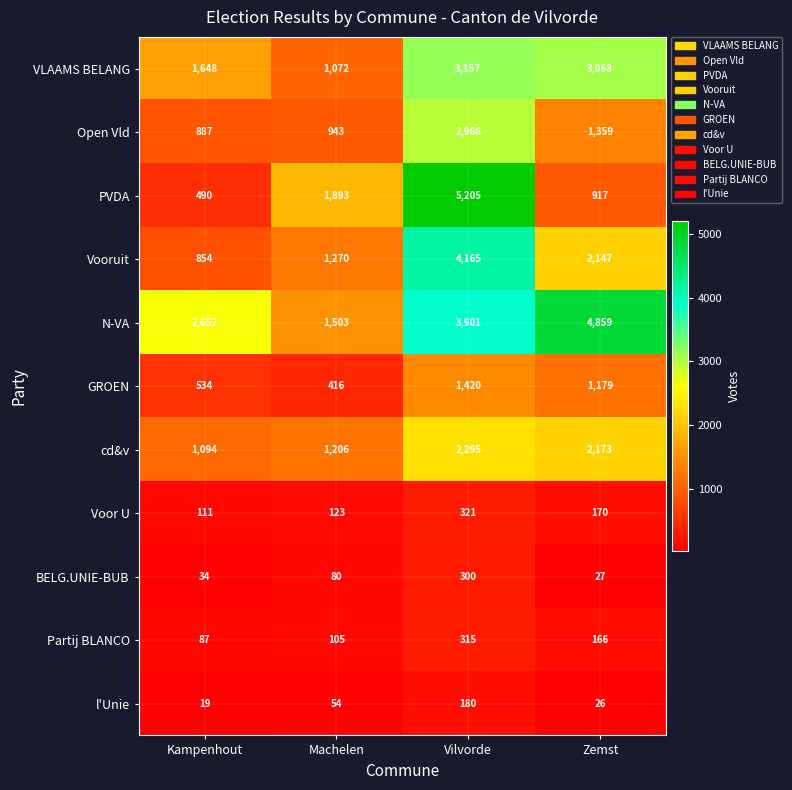

What is the difference between the highest and lowest values at Kampenhout?

2633